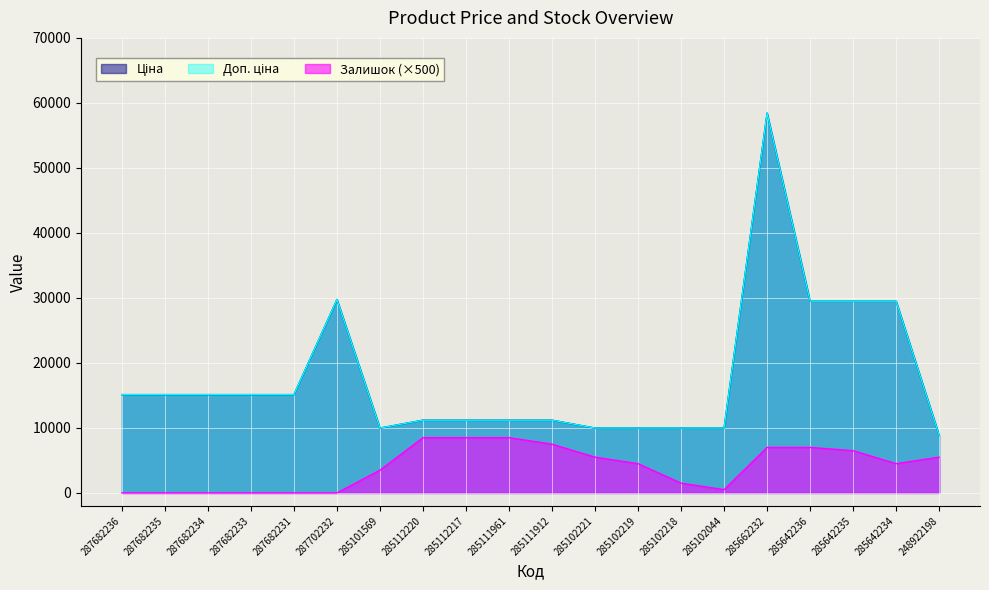

What is the value of the Ціна point at the 1st from the left?

15120.0